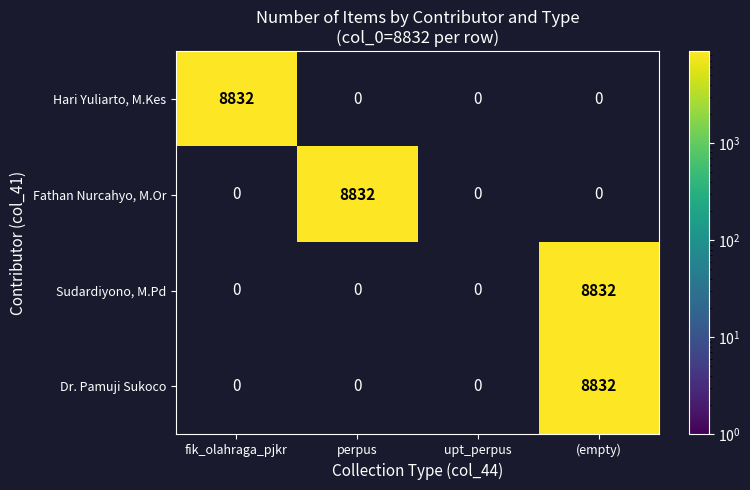

Which category has the highest value in the Fathan Nurcahyo, M.Or series?

perpus